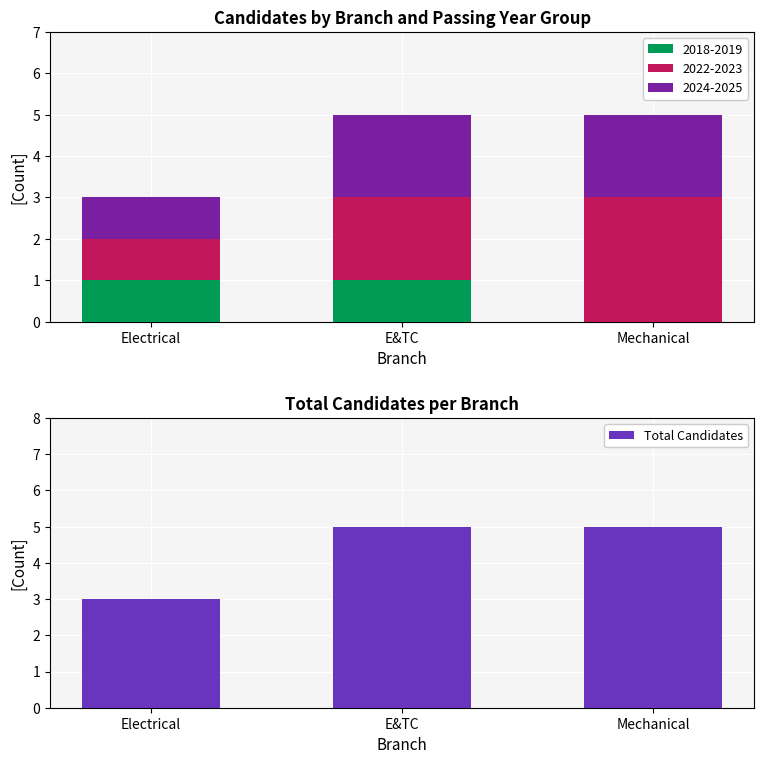

Where is the data nearest to the value 4?

Electrical